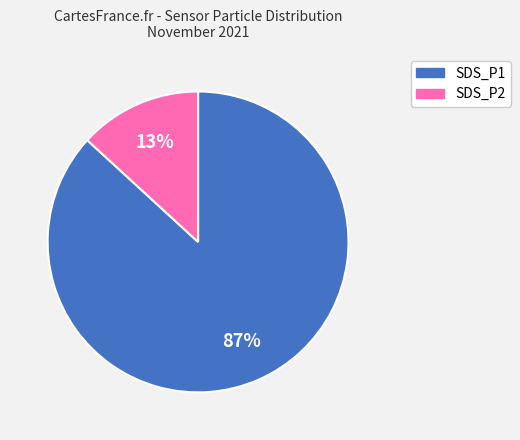

What is the smallest slice in the pie chart?

SDS_P2